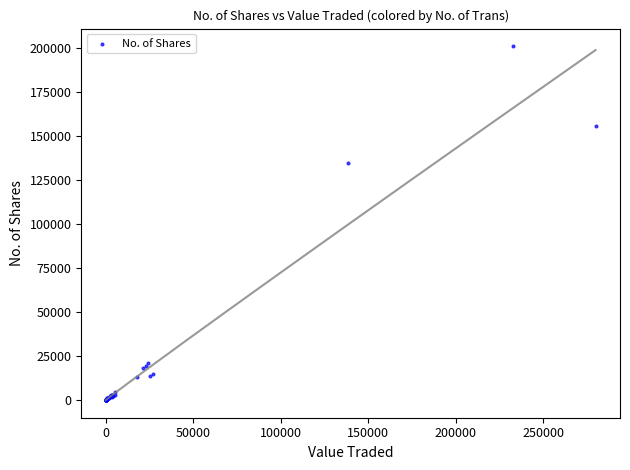

What Y value in the scatter plot is closest to 100426?

134554